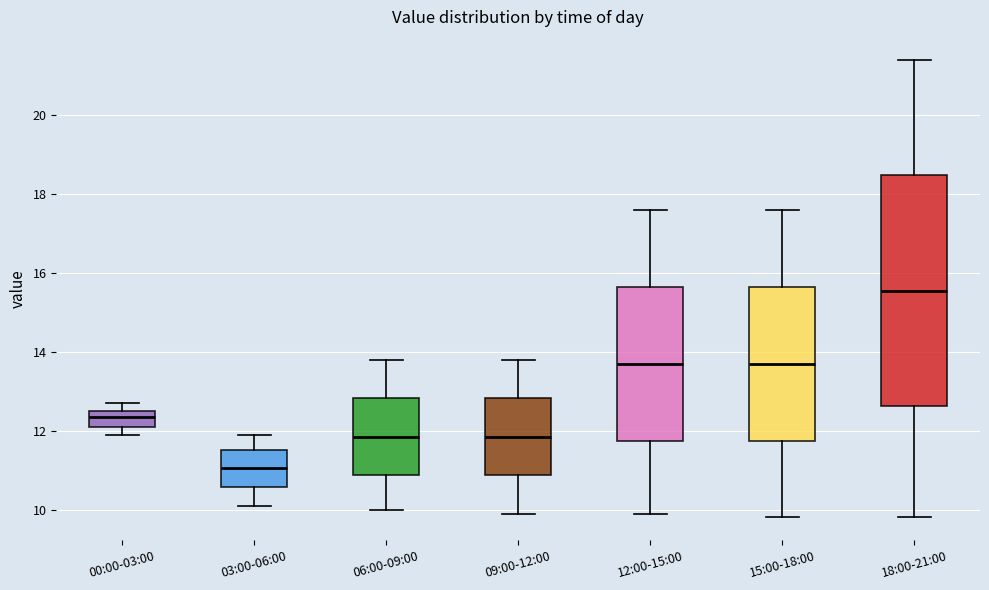

Where does the median line of the box for 00:00-03:00 sit on the y-axis? The values are not printed on the chart, so give them approximately, as read against the axis.

12.4